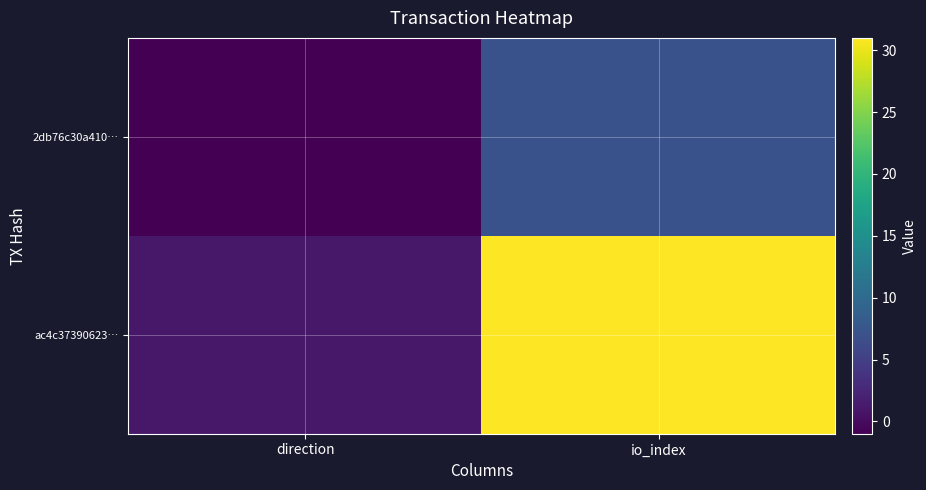

List the series in order of their overall mean, lowest first.

2db76c30a410…, ac4c37390623…